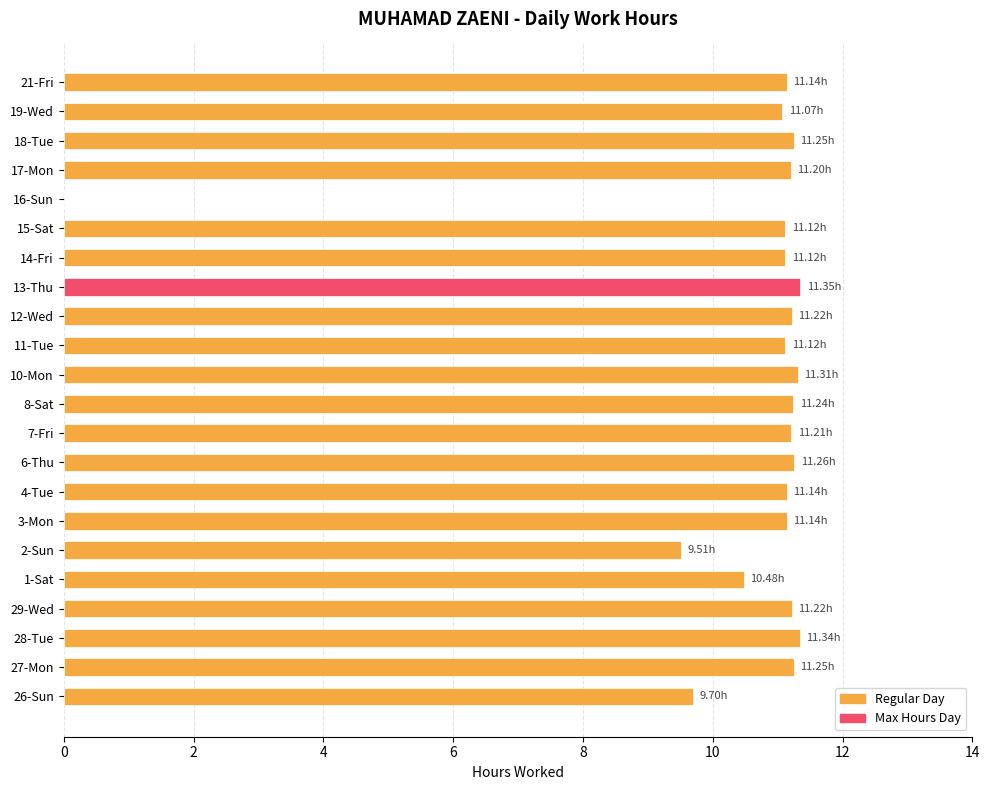

Approximately how many times larger is the value at 7-Fri compared to 27-Mon?

1.0